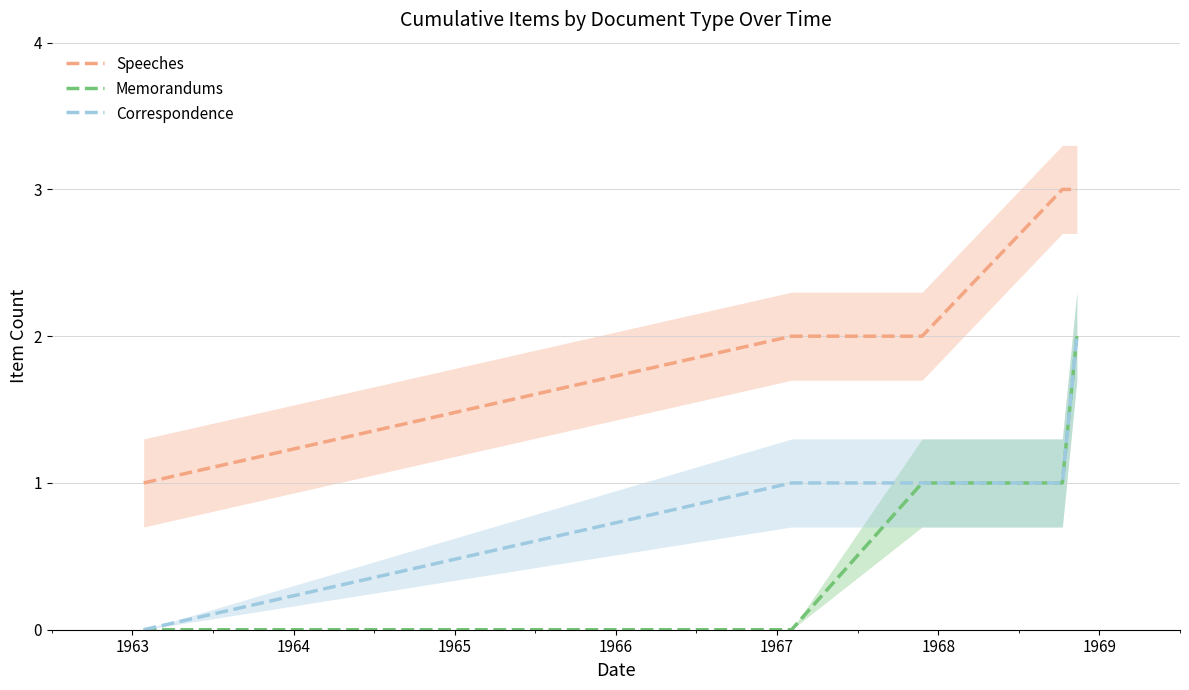

Which category has the lowest value in the Speeches series?

1962